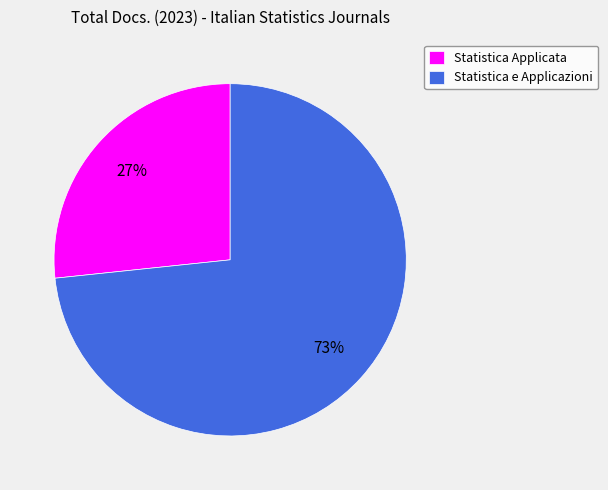

To the nearest percent, what is the combined percentage of Statistica e Applicazioni and Statistica Applicata?

100%